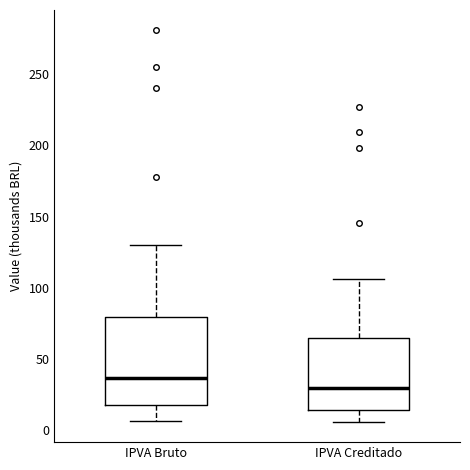

Which box is the tallest, from its lower edge to its upper edge?

IPVA Bruto